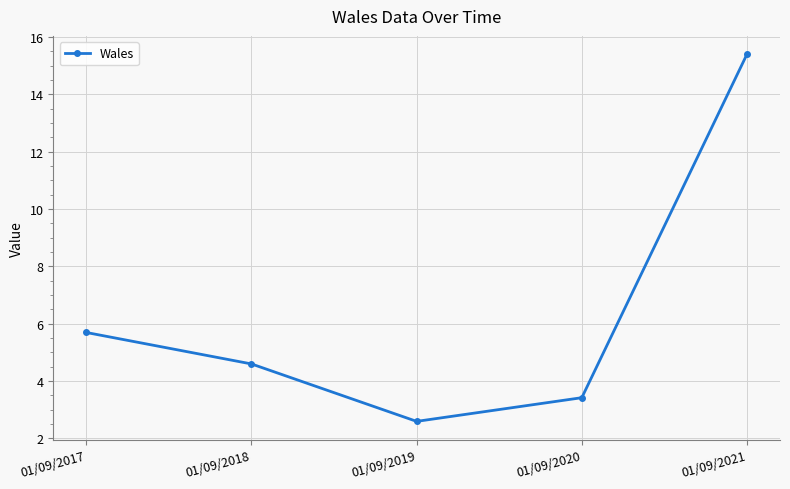

List the labels in order of value, largest first.

01/09/2021, 01/09/2017, 01/09/2018, 01/09/2020, 01/09/2019